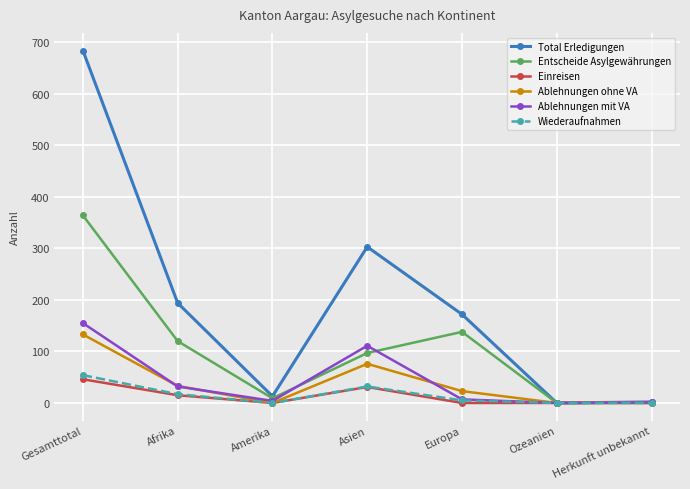

Where is Ablehnungen ohne VA nearest to the value 66?

Asien